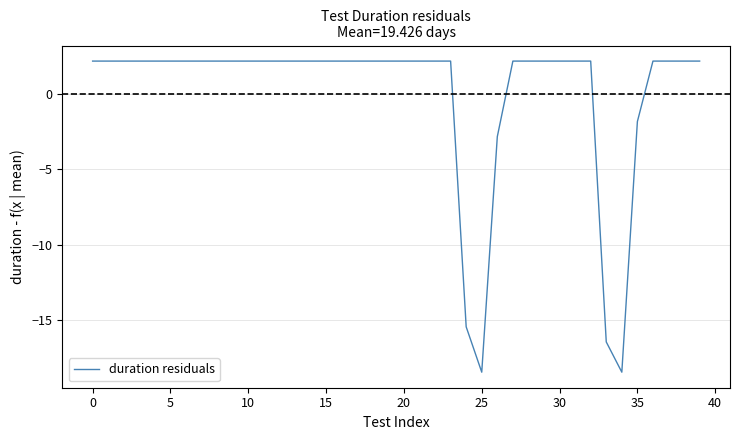

How many negative values are there?

6